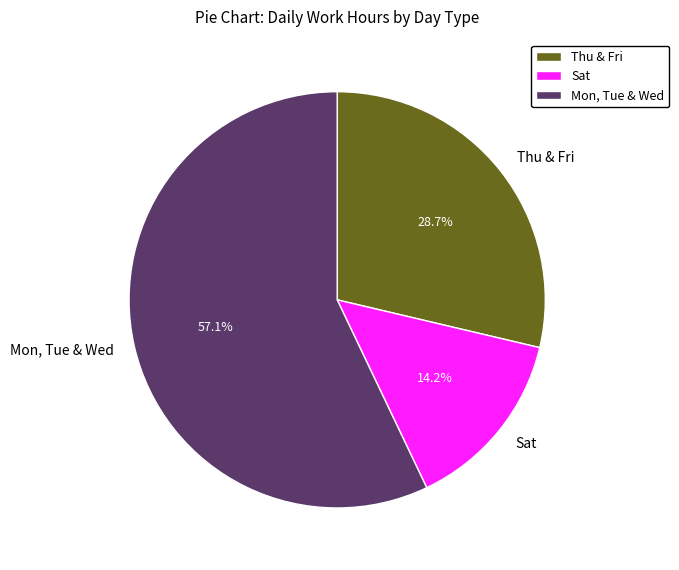

Is there a majority slice in this chart?

Yes